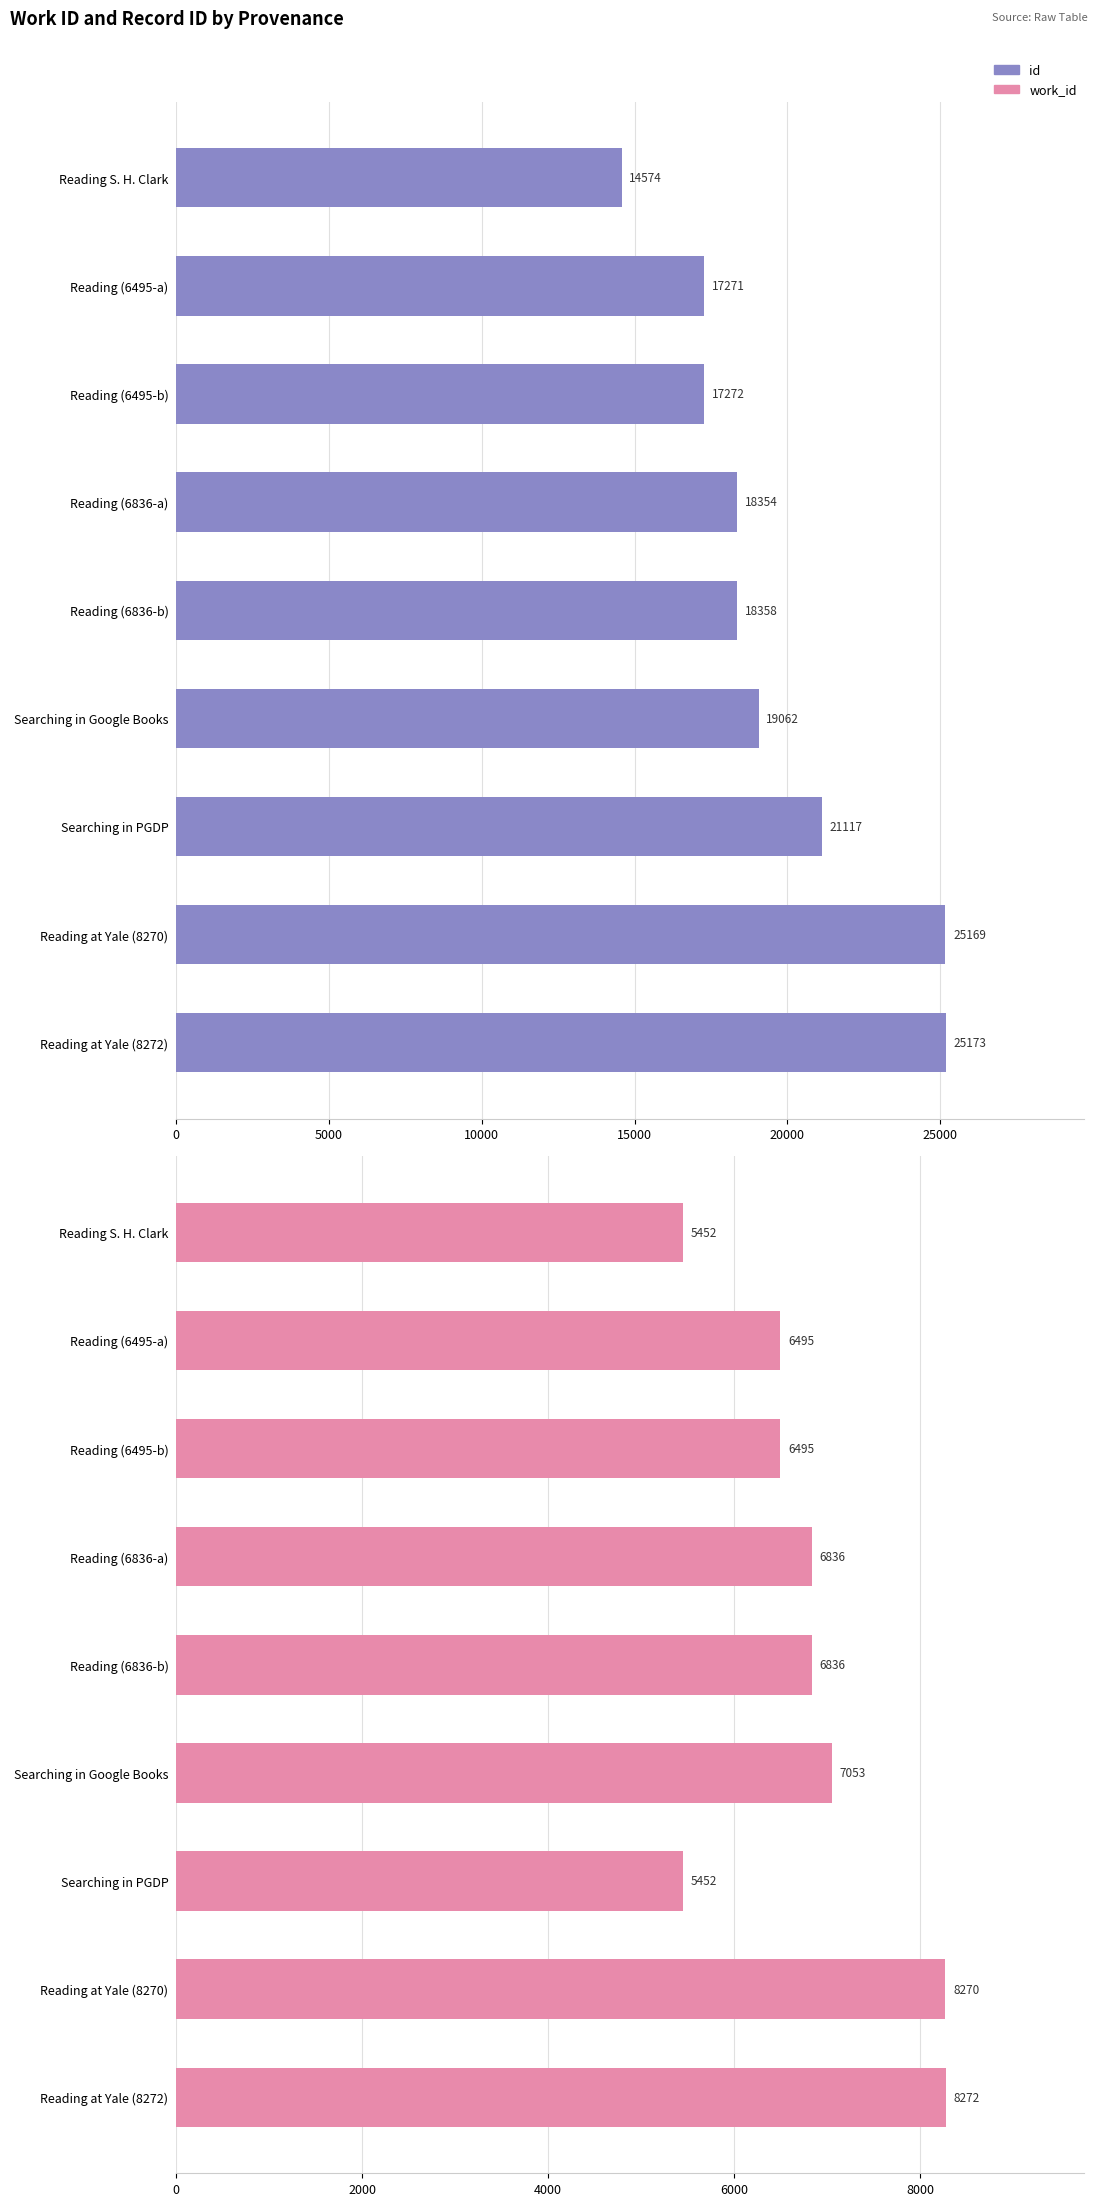

What is the difference between the highest and lowest values at Searching in Google Books?

12009